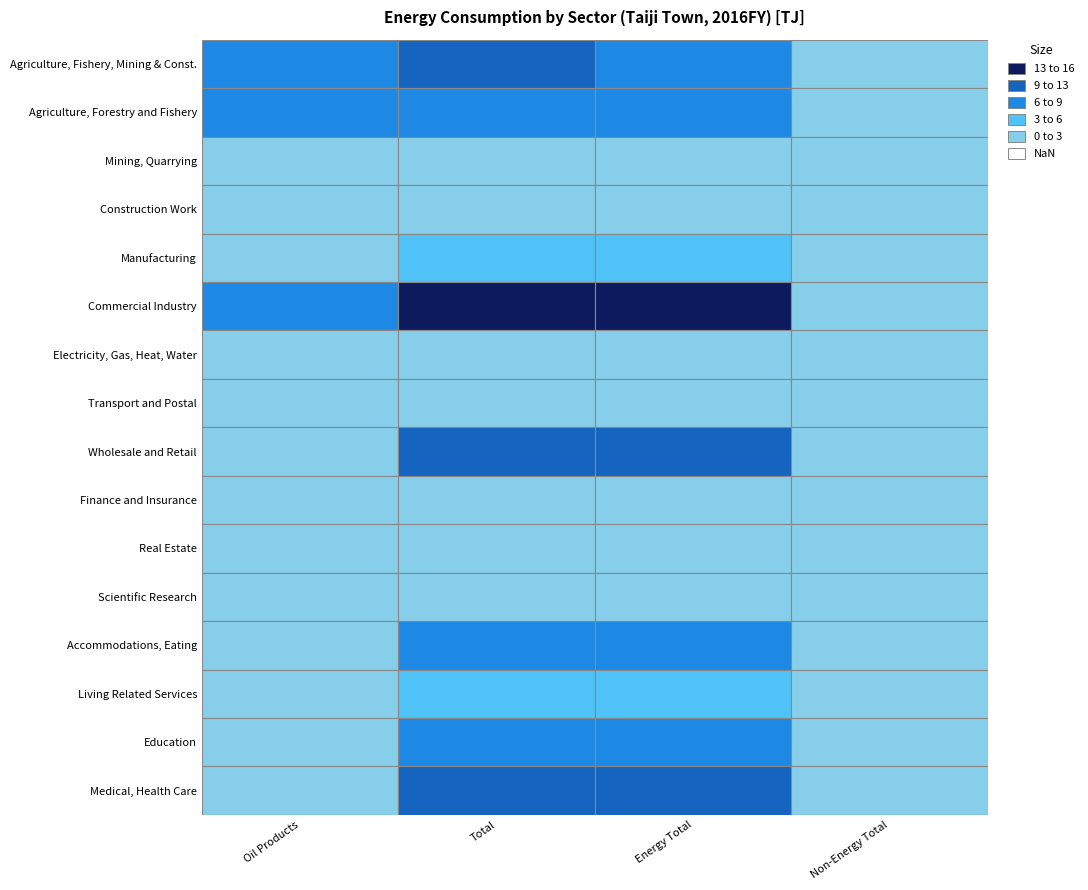

How many values in Accommodations, Eating are above zero?

3